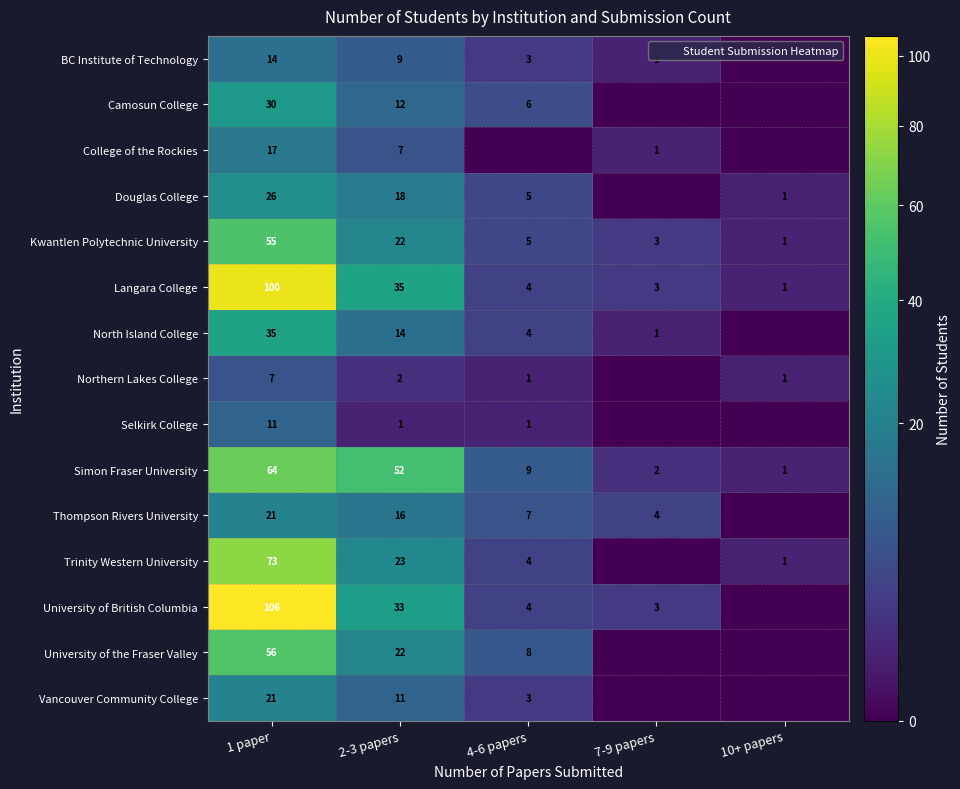

How many values in the North Island College series are below 4?

2